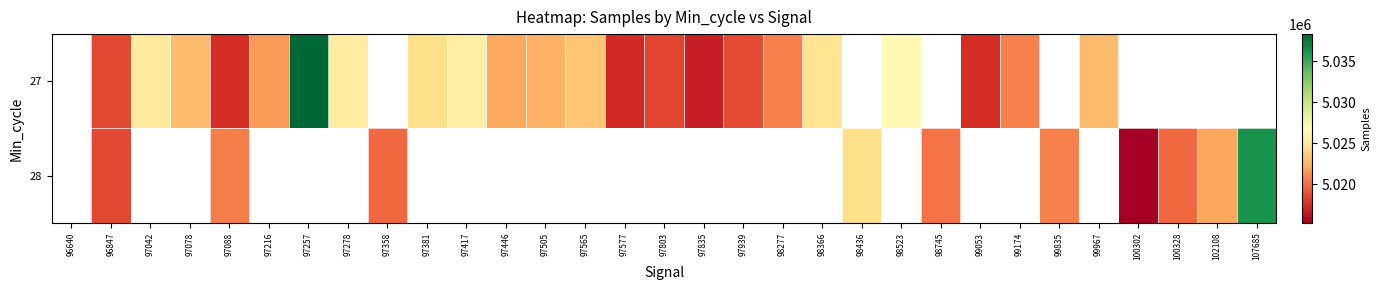

What value does the 28 series have at 98436?

5024505.0